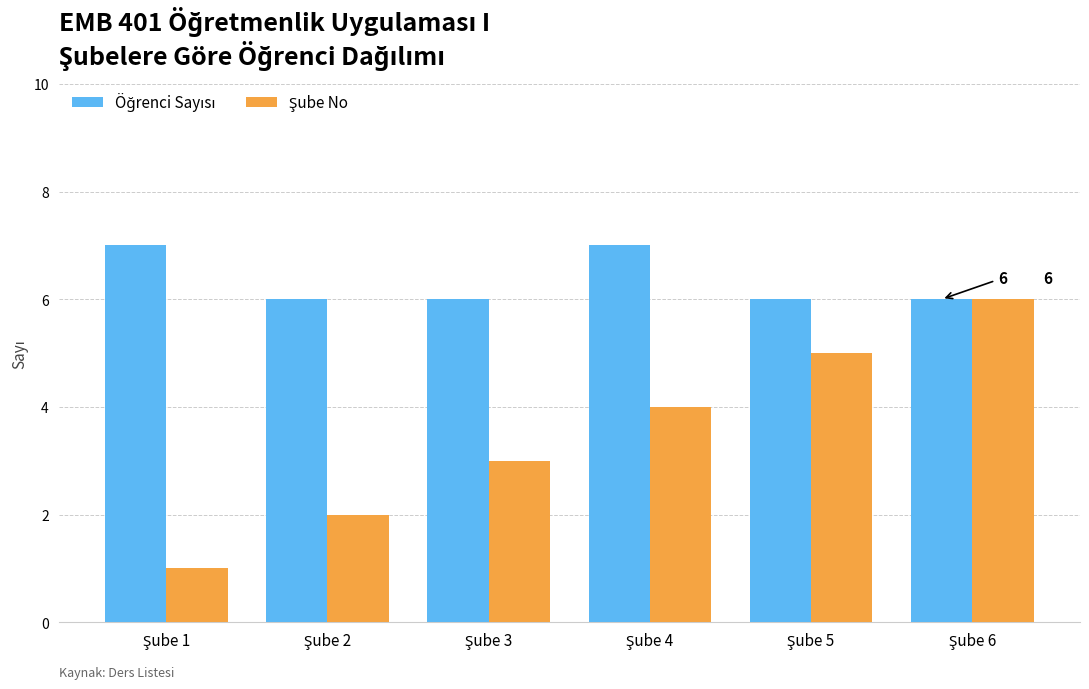

What is the greatest value displayed?

7